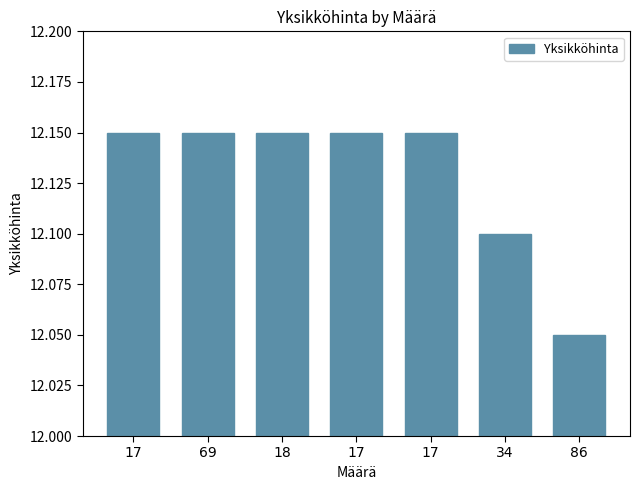

How many bars are there in total?

7